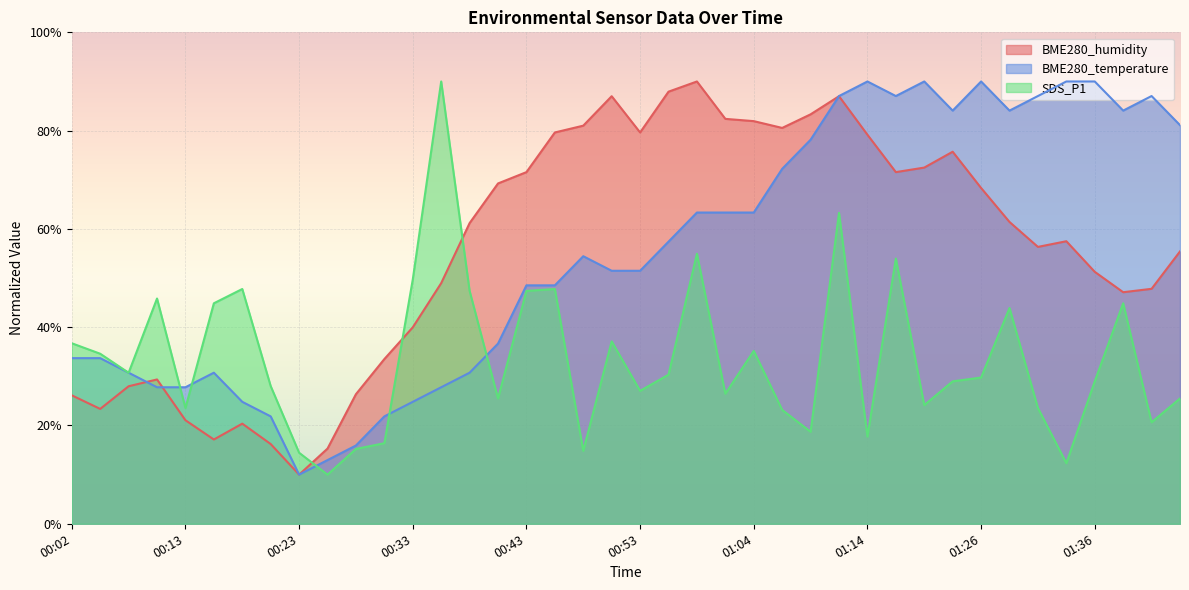

Is it true that BME280_humidity equals 140.9 at 01:06?

False